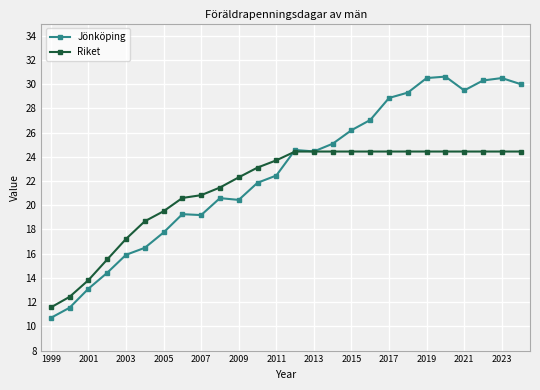

What is the smallest value displayed?

10.7